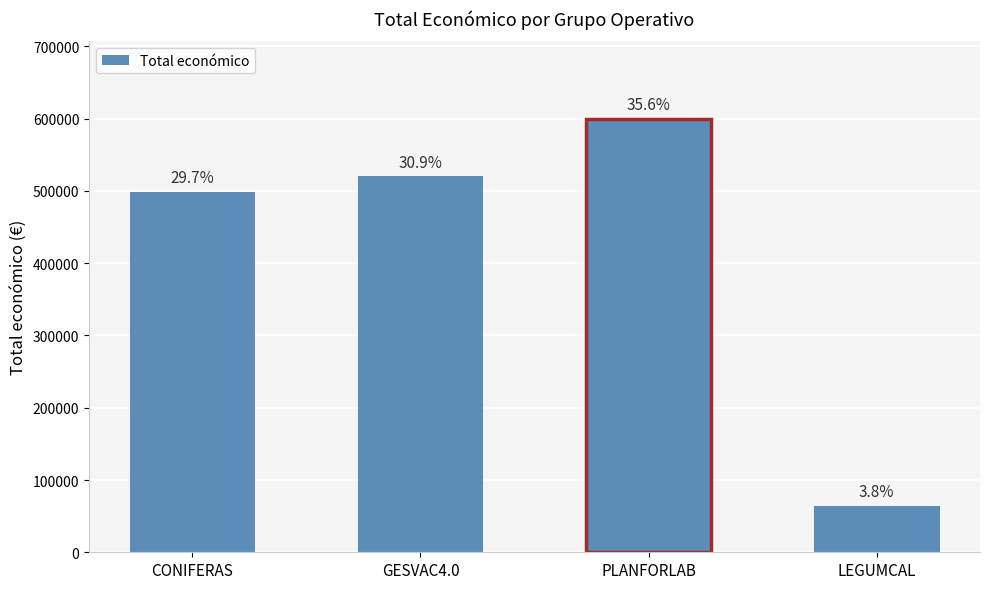

True or false: the data shows 599134 at PLANFORLAB.

True